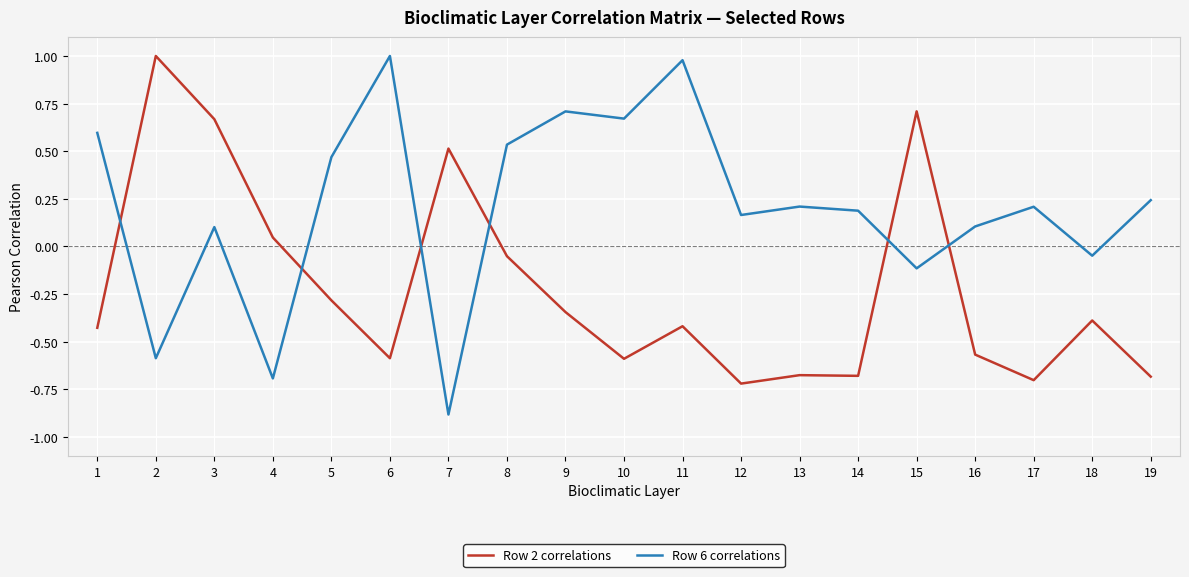

What is the difference between the maximum and minimum values in the Row 6 correlations series?

1.9